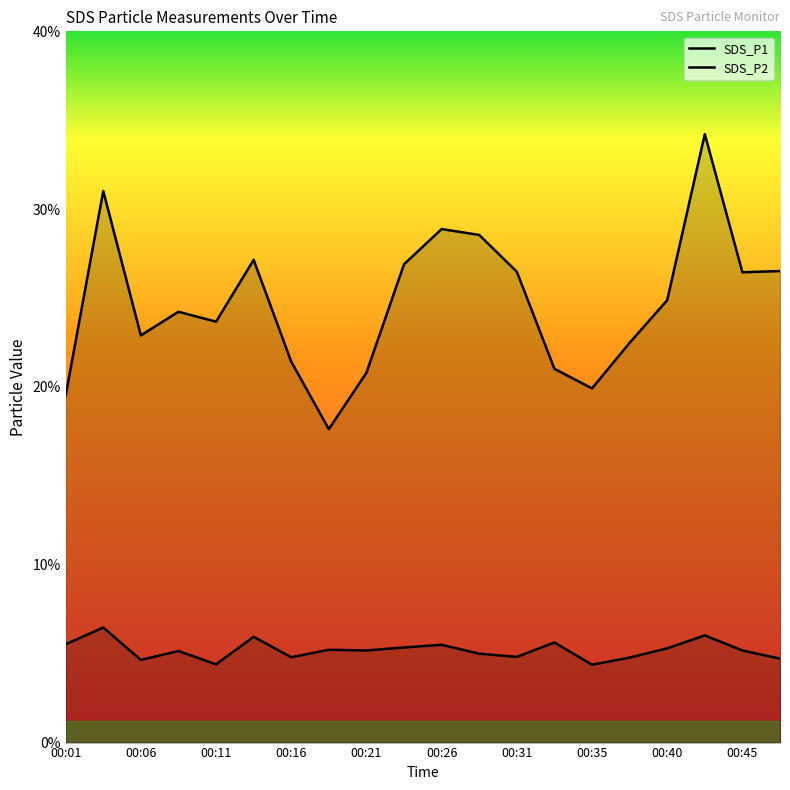

True or false: SDS_P2 and SDS_P1 intersect in this chart.

False